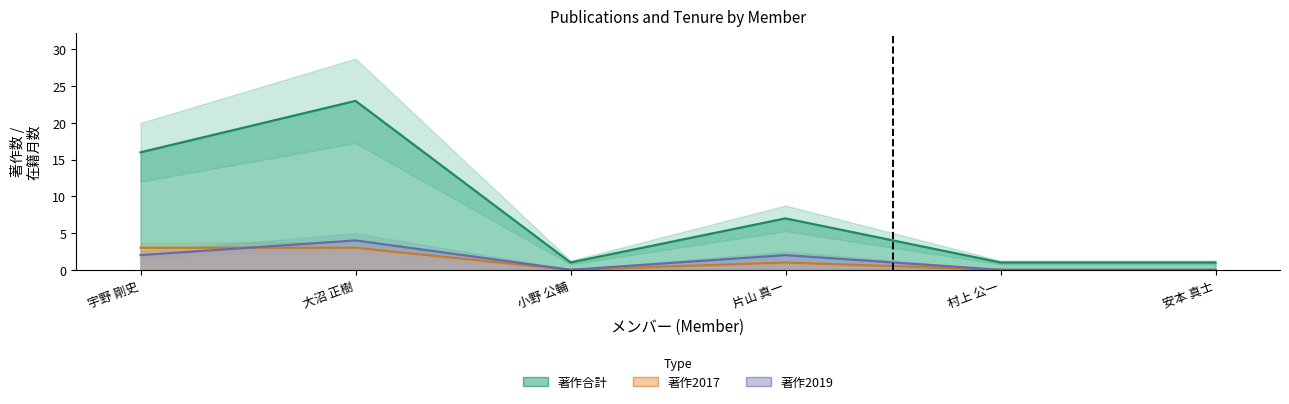

What is the difference between the second highest and second lowest values in the 著作2019 series?

2